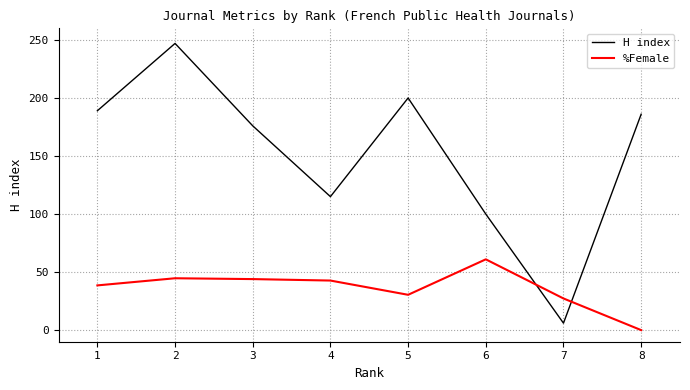

At which category is the sum across all series the highest?

2